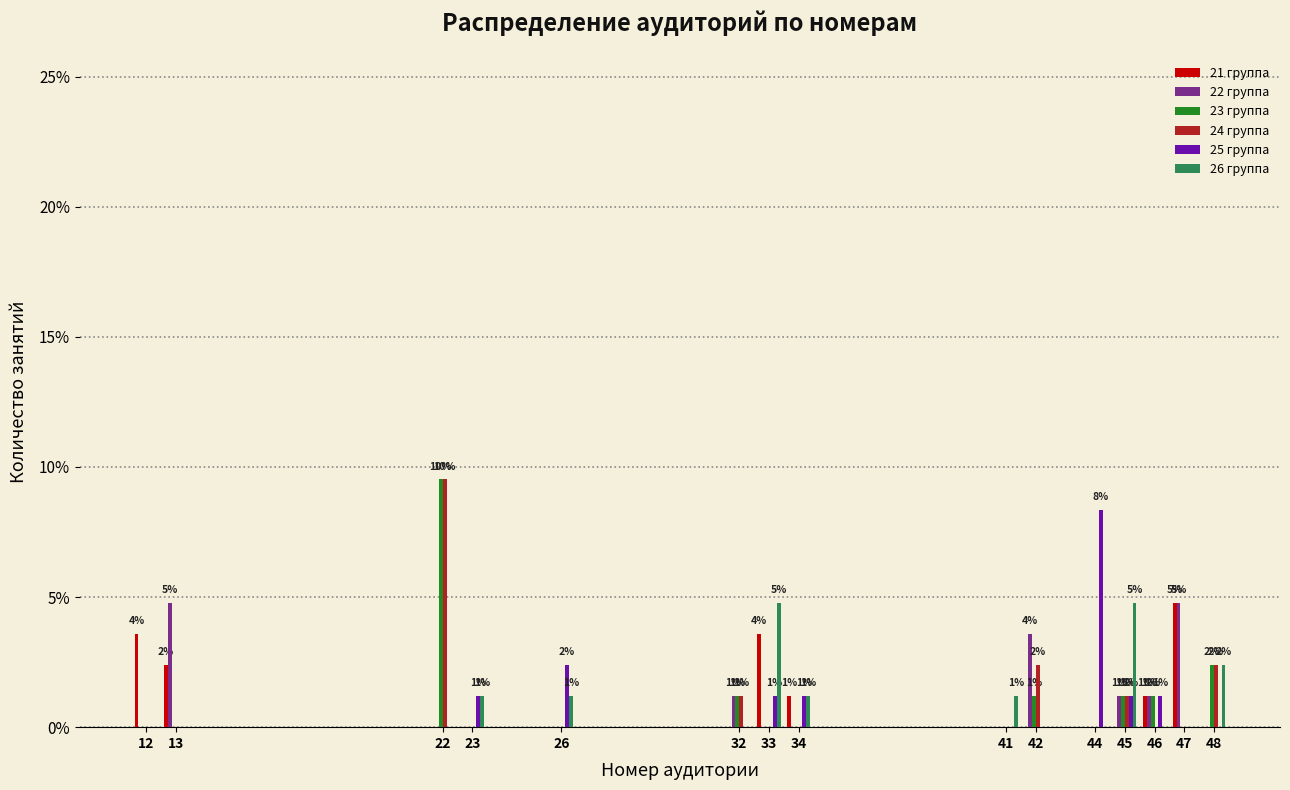

Which category has the highest value in the 25 группа series?

44